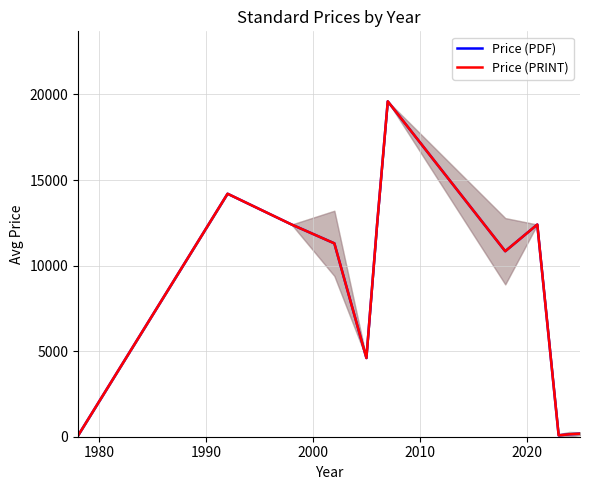

Reading right to left, list all the values displayed in this chart.

Price (PDF): 177.5	140.8	81.9	12400.0	10840.0	19600.0	12400.0	4600.0	11300.0	12400.0	14200.0	65.0
Price (PRINT): 177.5	140.8	81.9	12400.0	10840.0	19600.0	12400.0	4600.0	11300.0	12400.0	14200.0	65.0